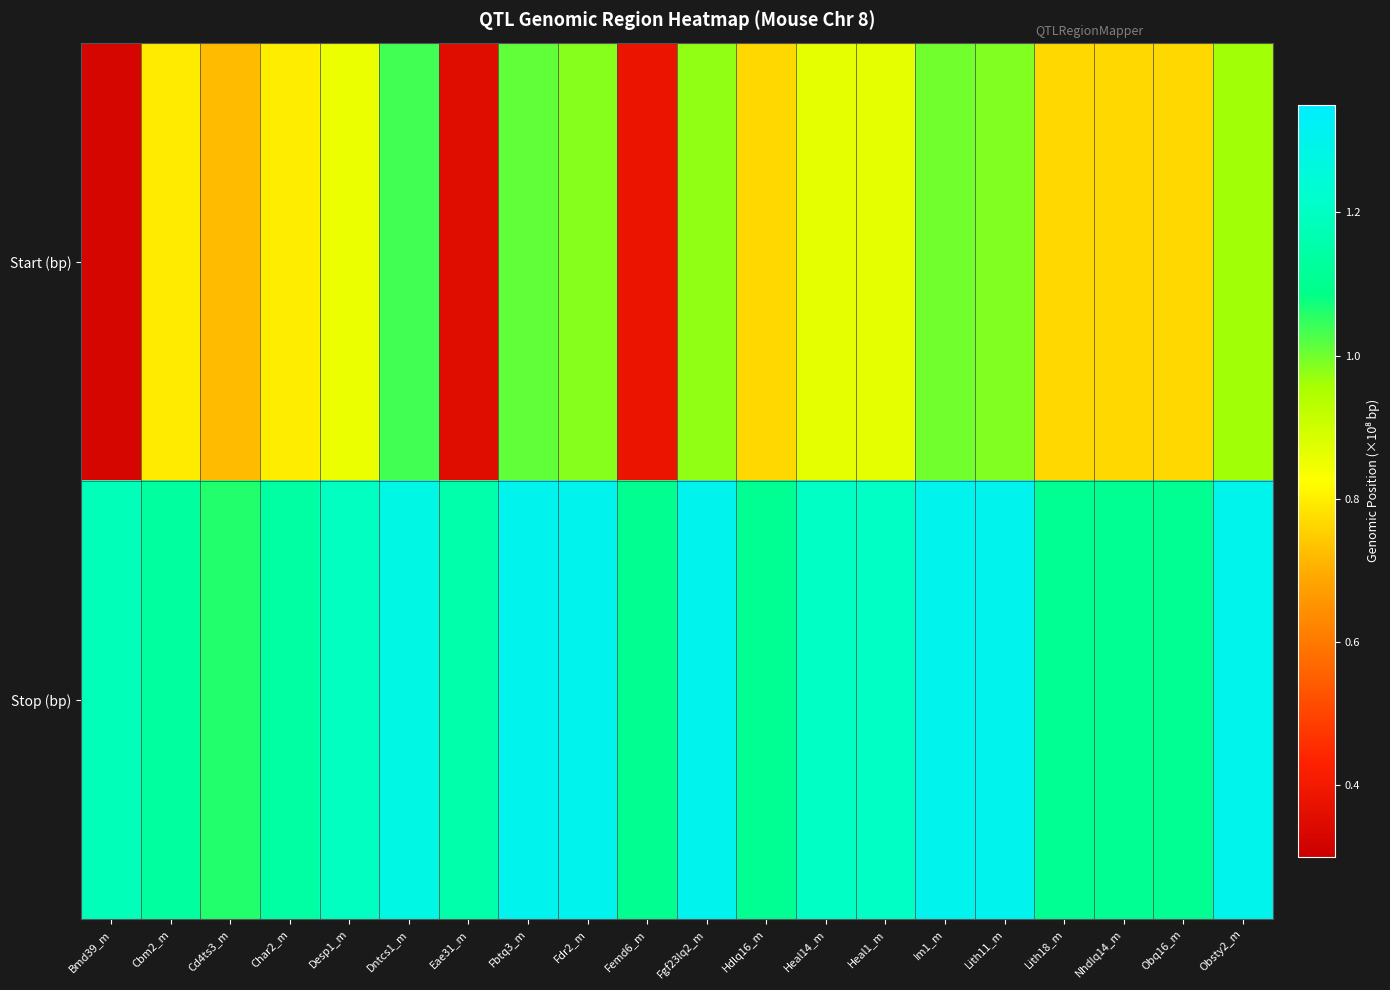

Reading right to left, what are all the values shown in this chart?

Start (bp): Obsty2_m=1.0	Obq16_m=0.8	Nhdlq14_m=0.8	Lith18_m=0.8	Lith11_m=1.0	Im1_m=1.0	Heal1_m=0.9	Heal14_m=0.9	Hdlq16_m=0.8	Fgf23lq2_m=1.0	Femd6_m=0.4	Fdr2_m=1.0	Fbtq3_m=1.0	Eae31_m=0.4	Dntcs1_m=1.0	Desp1_m=0.9	Char2_m=0.8	Cd4ts3_m=0.7	Cbm2_m=0.8	Bmd39_m=0.3
Stop (bp): Obsty2_m=1.3	Obq16_m=1.1	Nhdlq14_m=1.1	Lith18_m=1.1	Lith11_m=1.3	Im1_m=1.3	Heal1_m=1.2	Heal14_m=1.2	Hdlq16_m=1.1	Fgf23lq2_m=1.3	Femd6_m=1.1	Fdr2_m=1.3	Fbtq3_m=1.3	Eae31_m=1.2	Dntcs1_m=1.3	Desp1_m=1.2	Char2_m=1.1	Cd4ts3_m=1.1	Cbm2_m=1.1	Bmd39_m=1.2